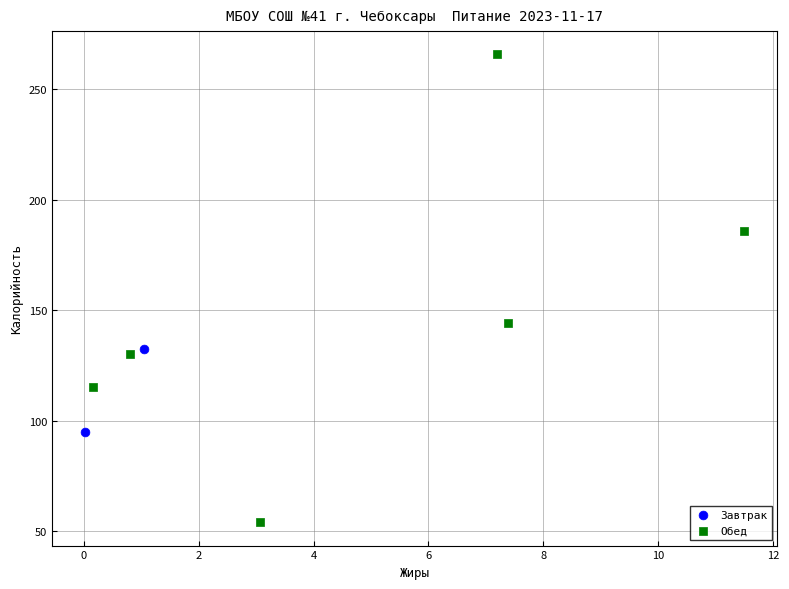

What are all the series names shown in the legend?

Завтрак, Обед